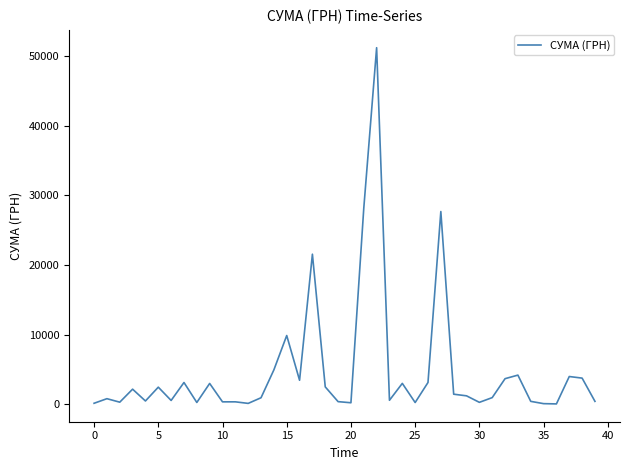

What is the maximum value shown in the chart?

51204.7